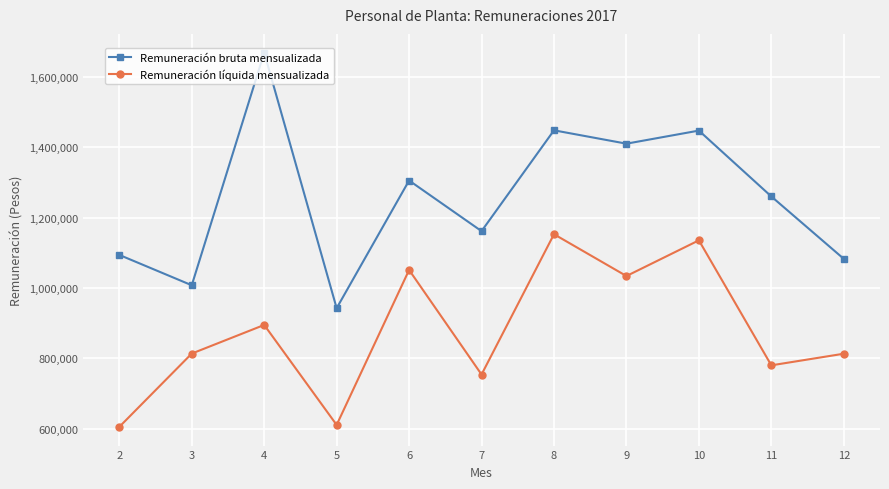

Rank the series by their maximum value, from lowest to highest.

Remuneración líquida mensualizada, Remuneración bruta mensualizada